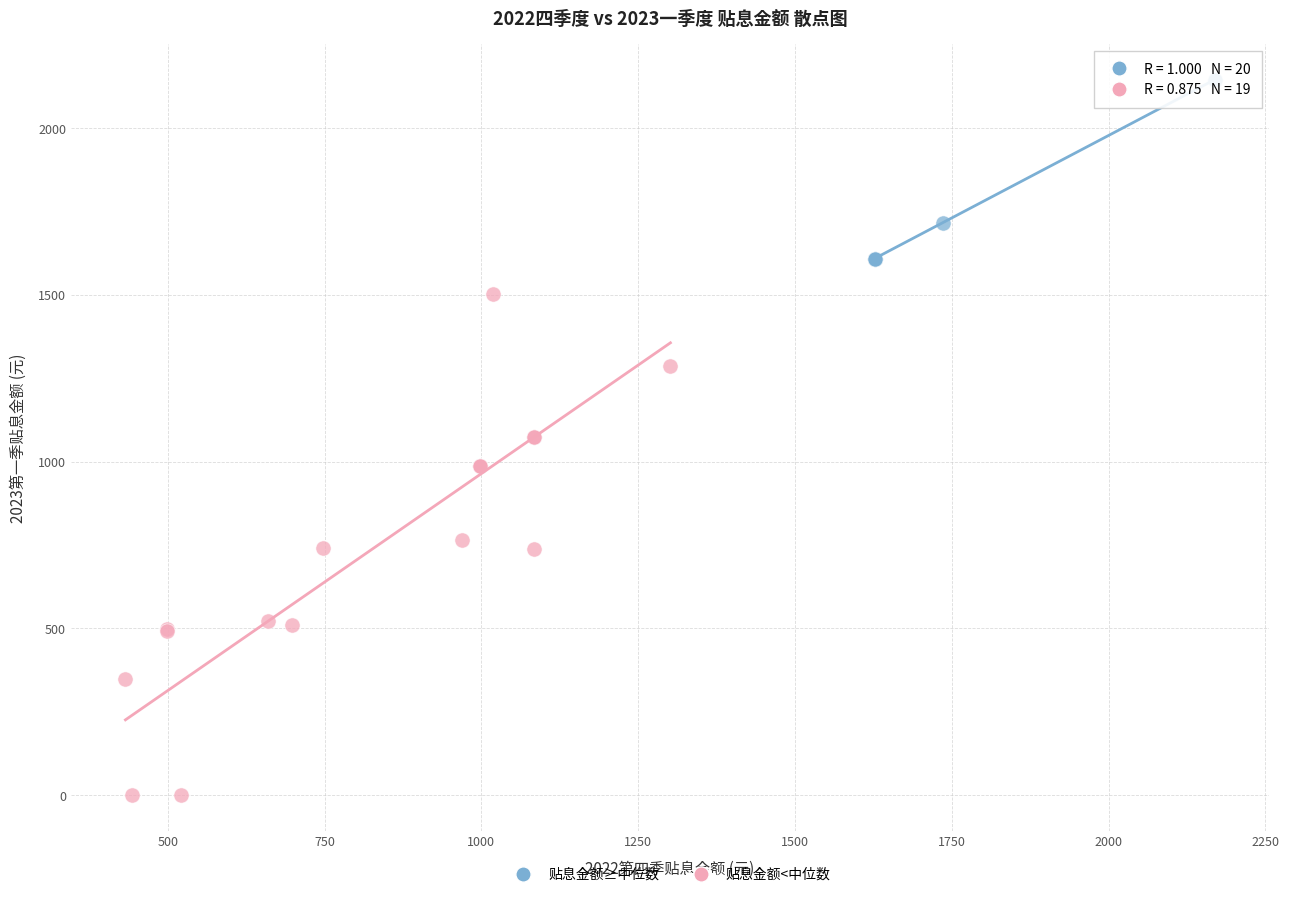

Which series has the widest spread of Y values?

贴息金额<中位数